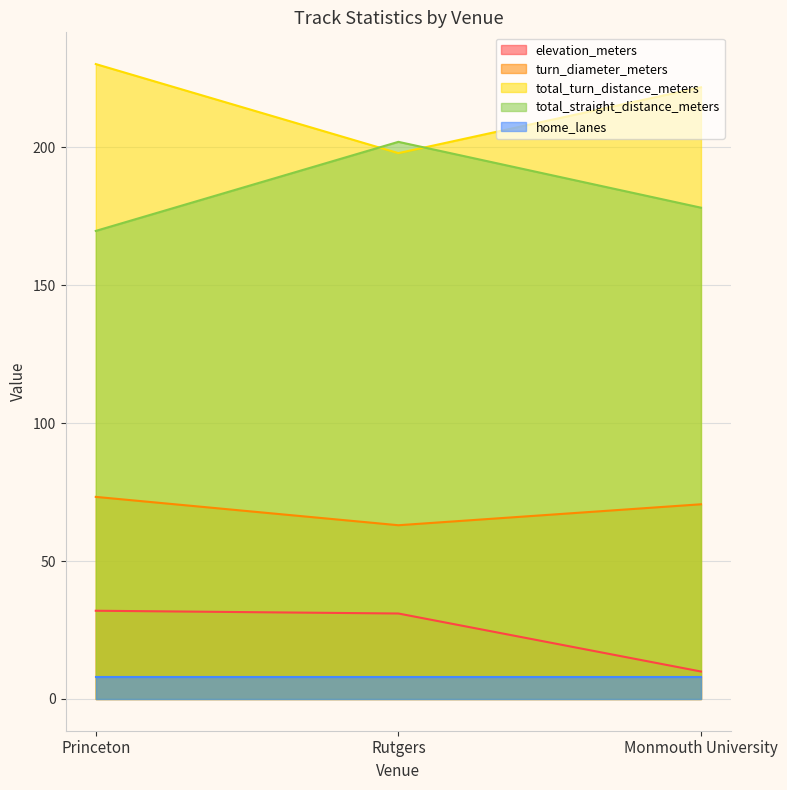

What is the minimum value shown in the chart?

8.0